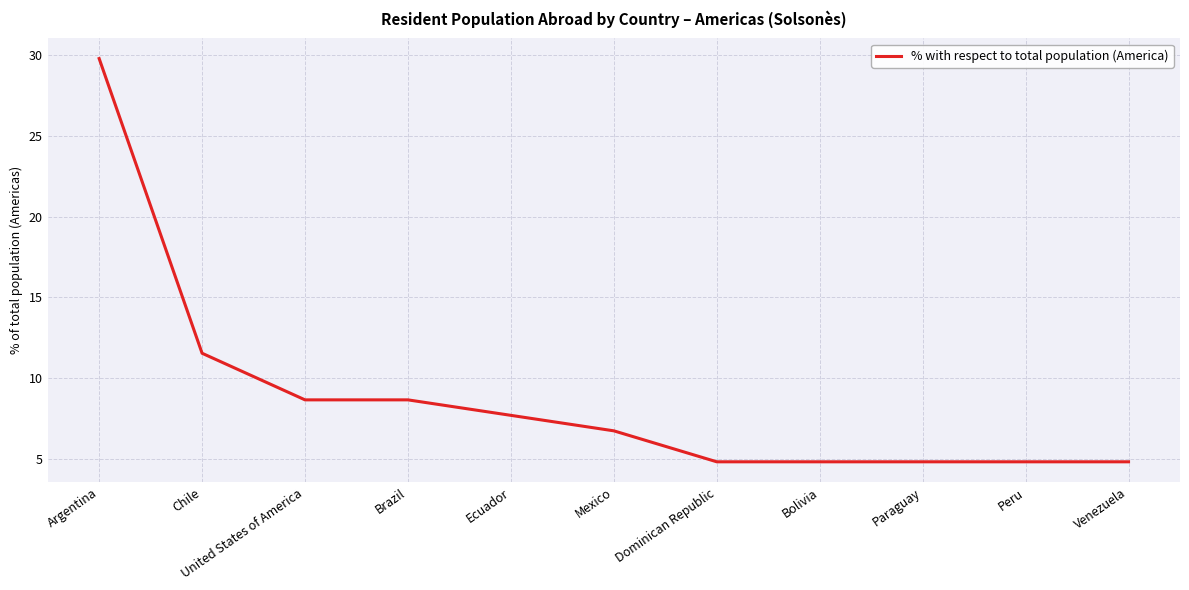

Approximately how many times larger is the value at Chile compared to United States of America?

1.3